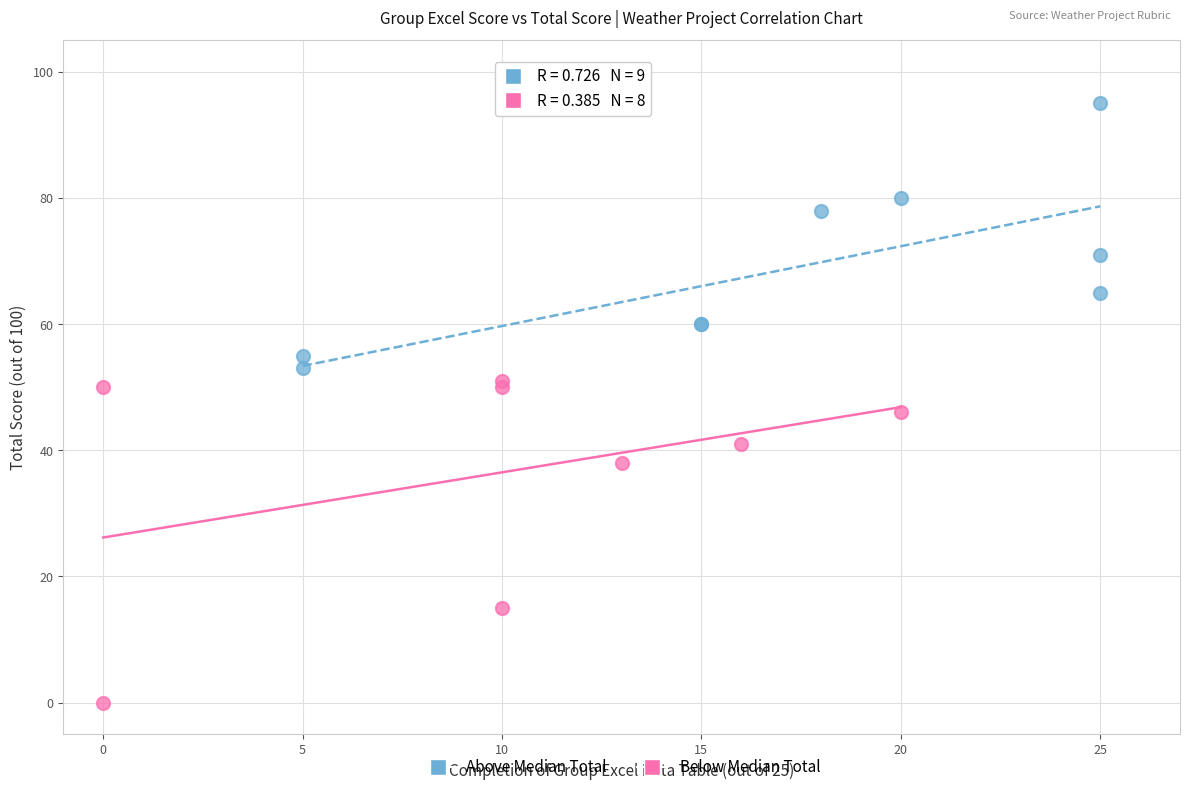

Which series has the widest spread of Y values?

Below Median Total